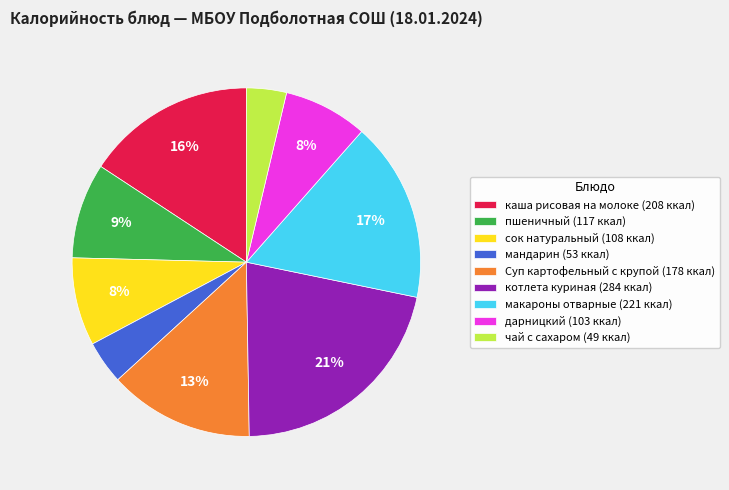

Is the sum of мандарин (53 ккал) and пшеничный (117 ккал) greater than half?

No